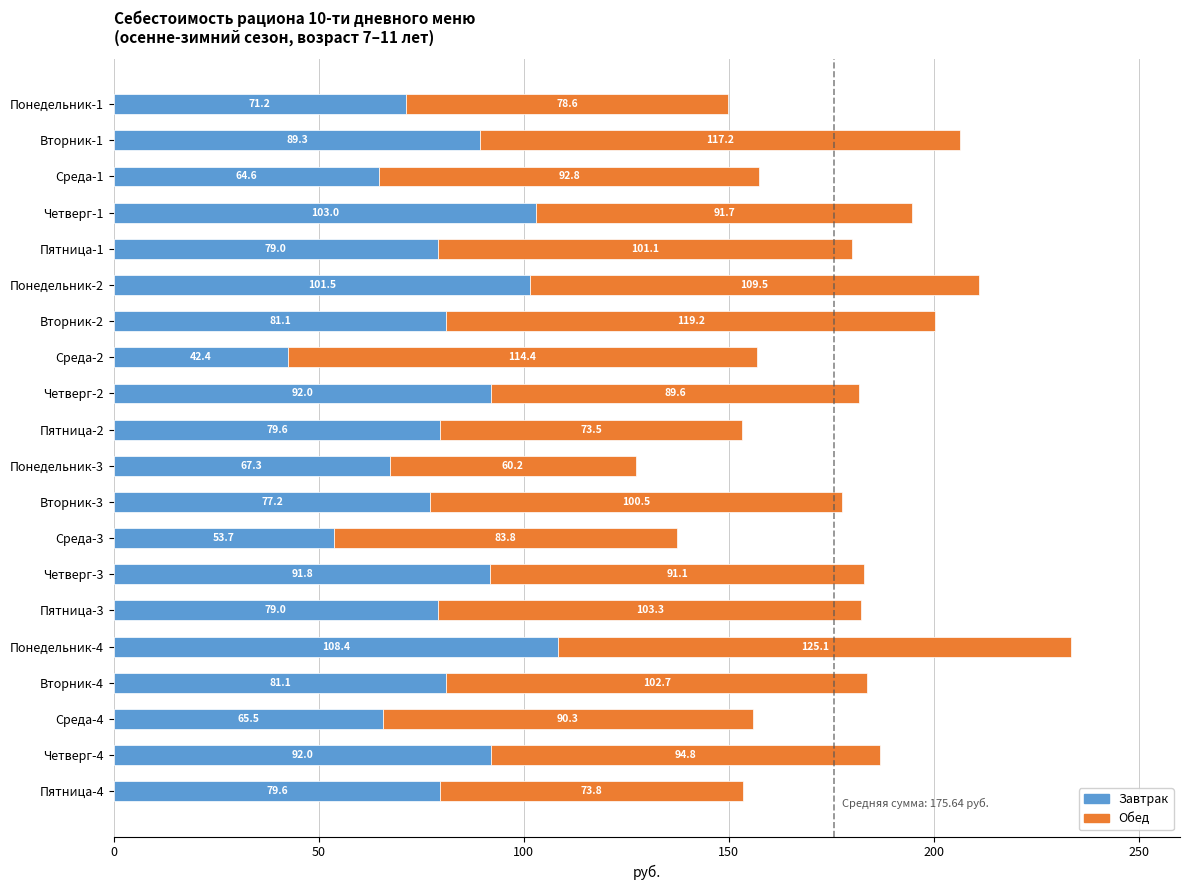

True or false: Завтрак has a value of 68.8 at Среда-2.

False